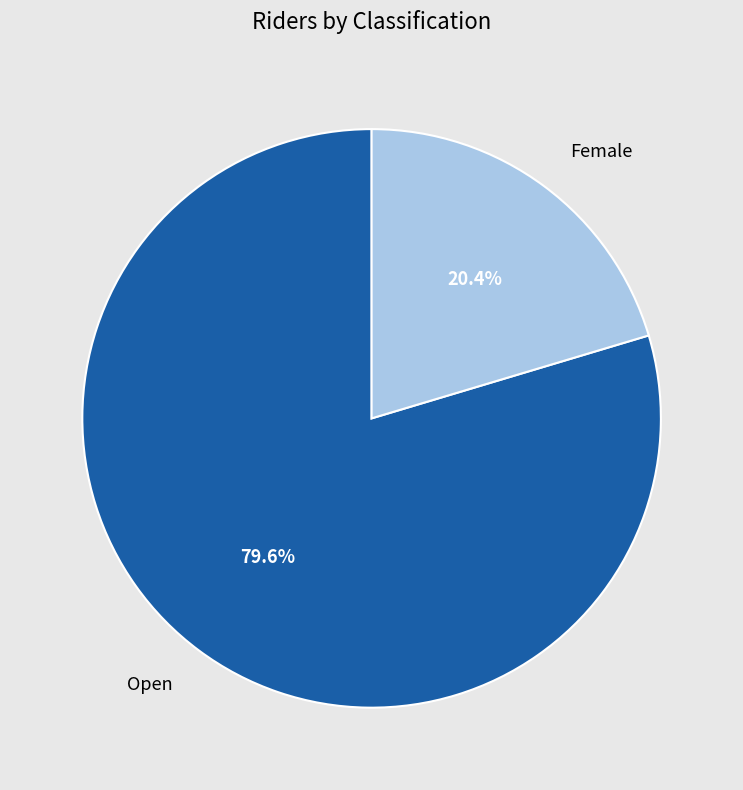

Count the number of slices in the pie.

2